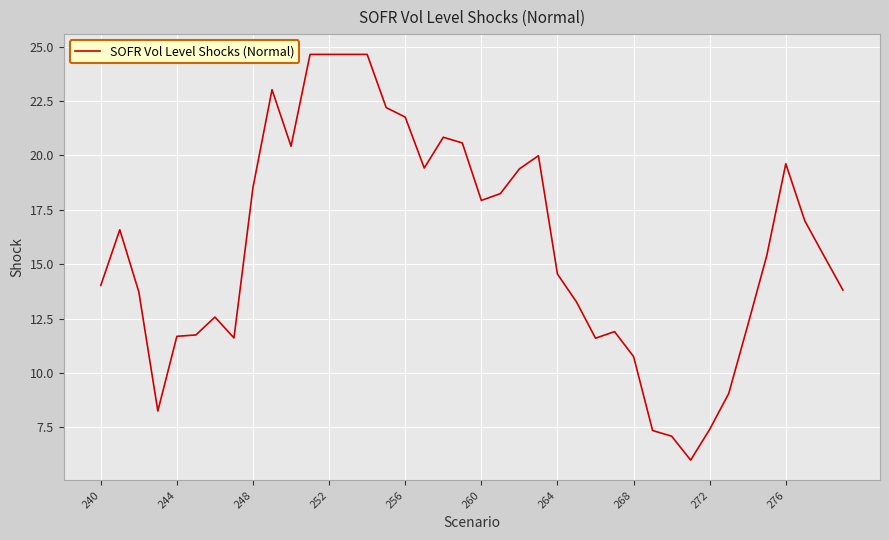

What is the greatest value displayed?

24.6